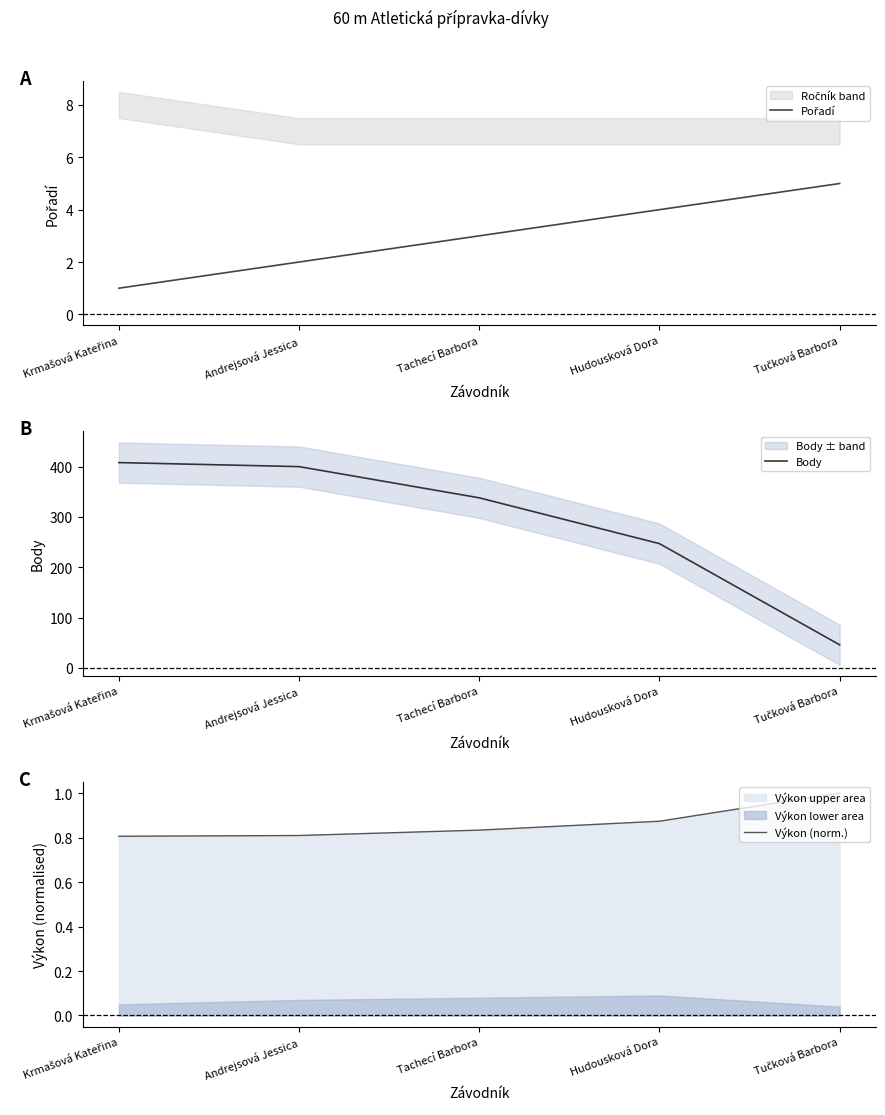

Which category has the highest value in the Pořadí series?

Tučková Barbora